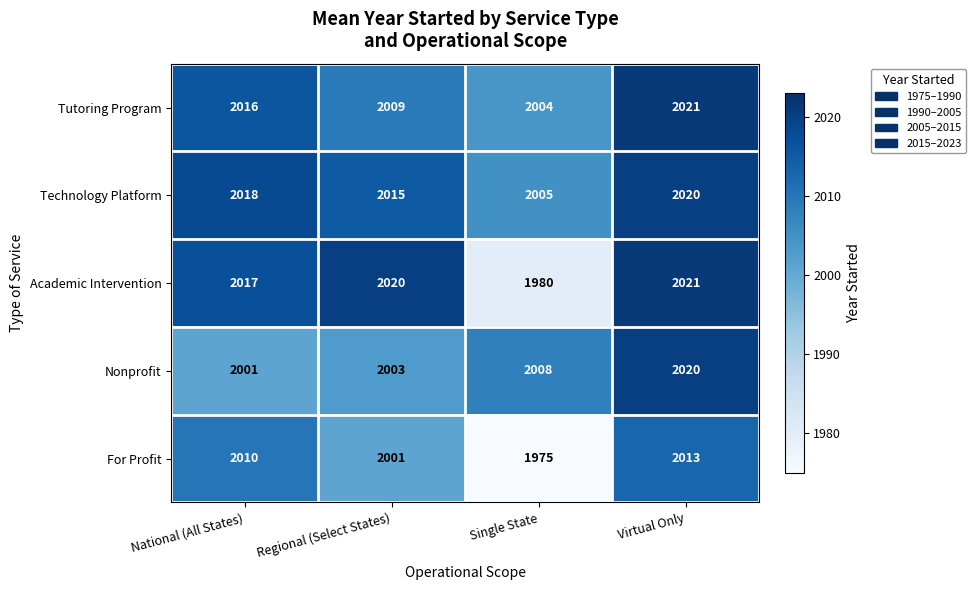

Between Regional (Select States) and Single State, which series saw the biggest shift?

Academic Intervention